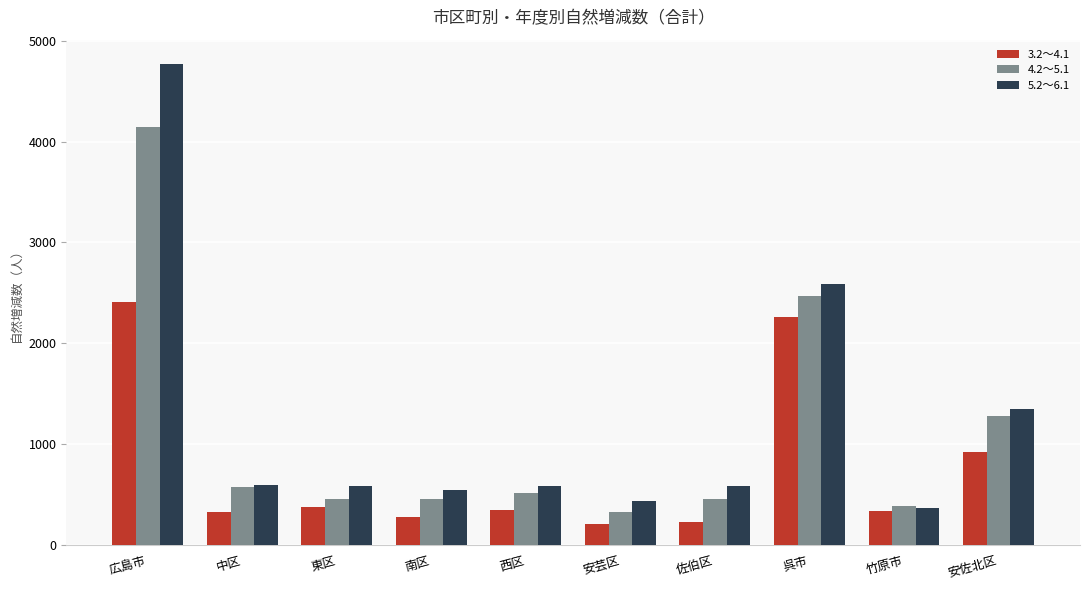

Which label corresponds to the largest value in the chart?

広島市